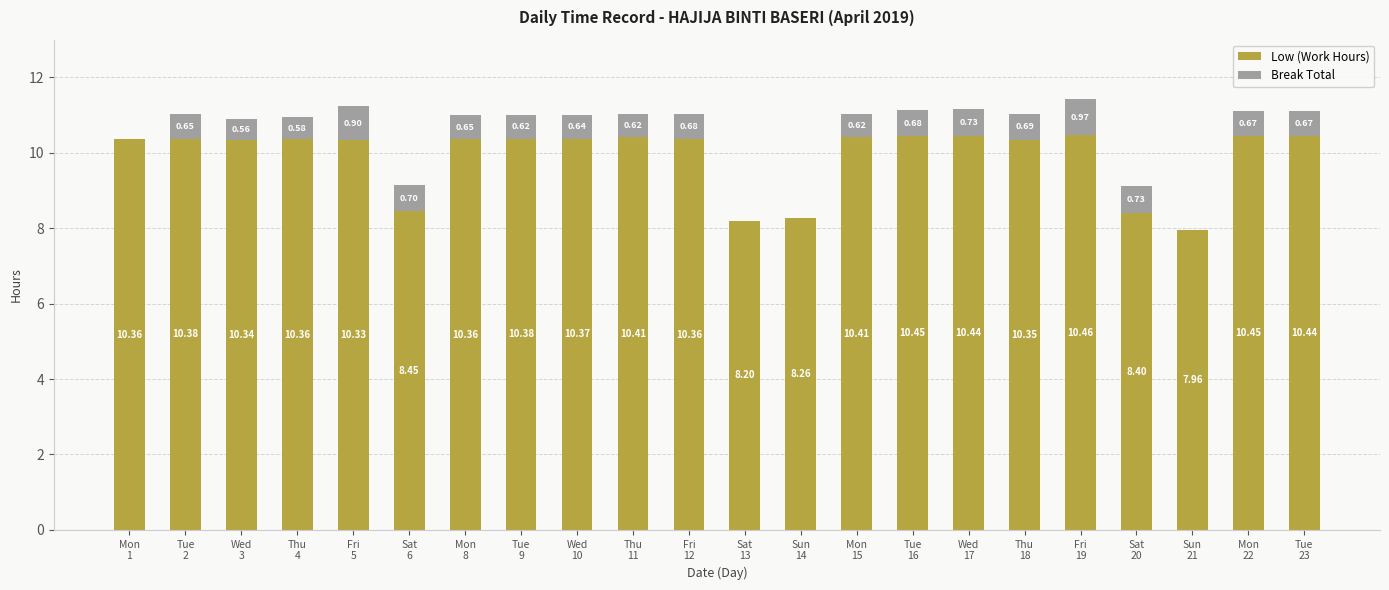

How many distinct data groups are displayed?

2